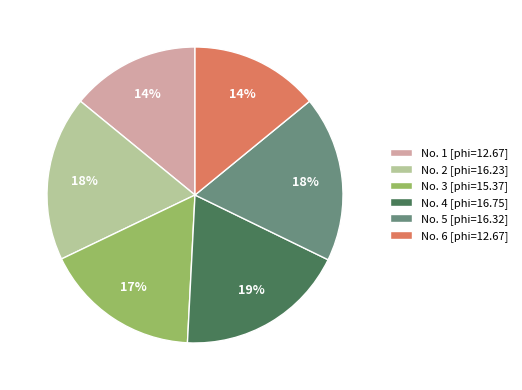

What percentage is the No. 5 [phi=16.32] slice, to the nearest percent?

18%